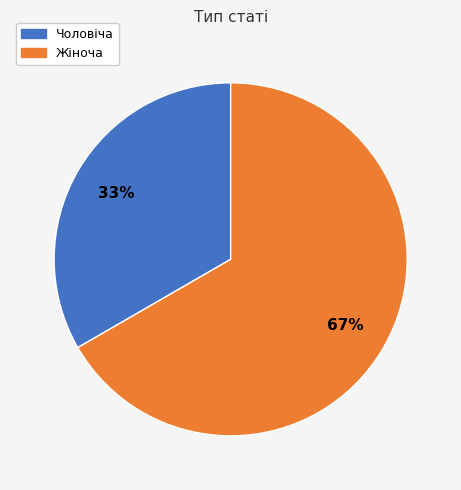

Rank the categories by value from highest to lowest.

Жіноча, Чоловіча